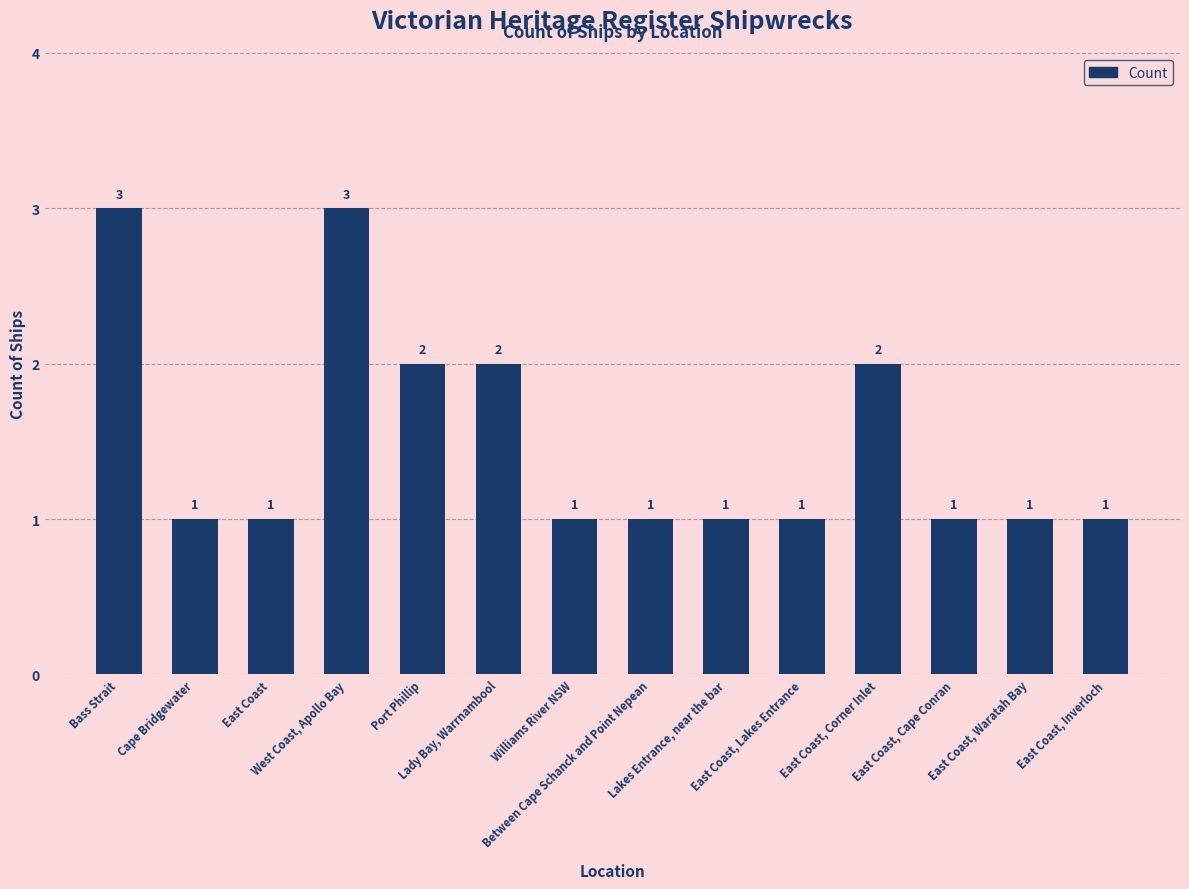

How many values are between 1 and 2?

12